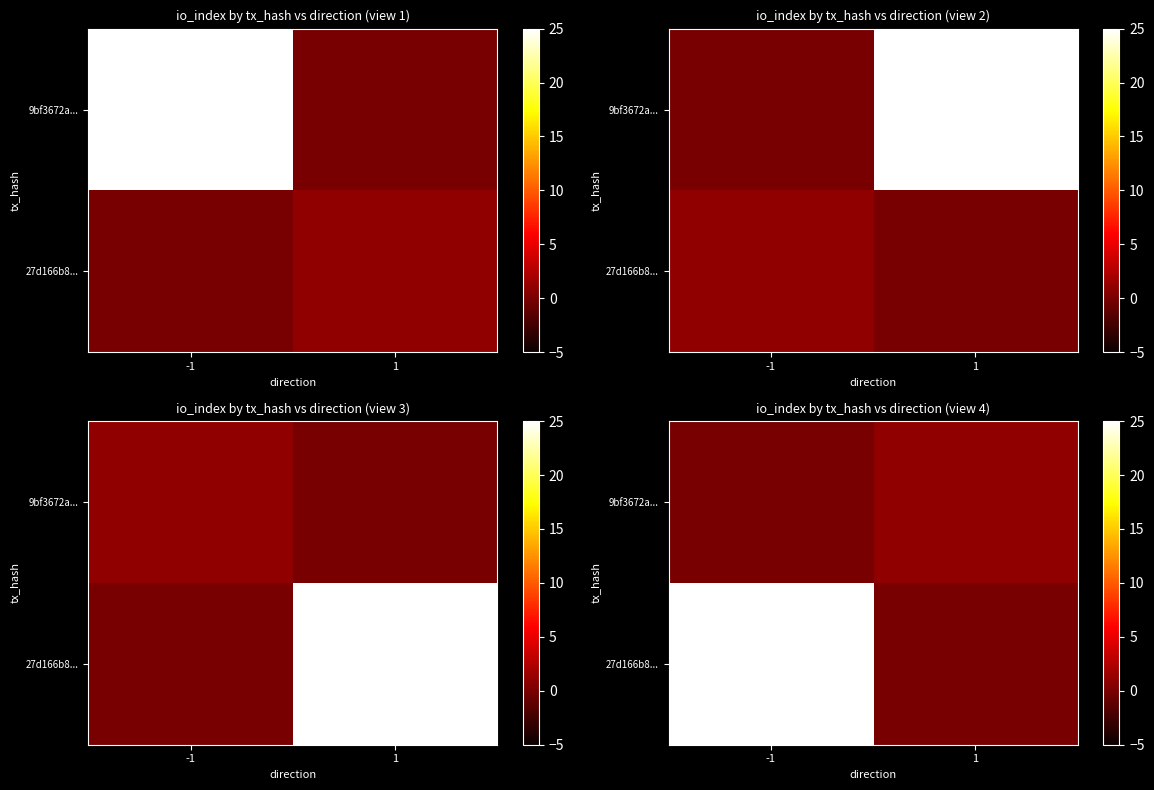

True or false: 27d166b8... has a value of 0 at 1.

True